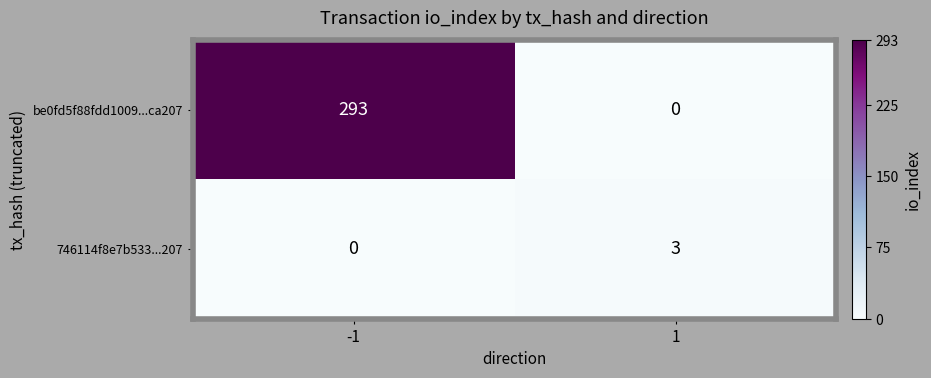

Reading right to left, transcribe all the data shown in this chart.

be0fd5f88fdd1009...ca207: 1=0	-1=293
746114f8e7b533...207: 1=3	-1=0